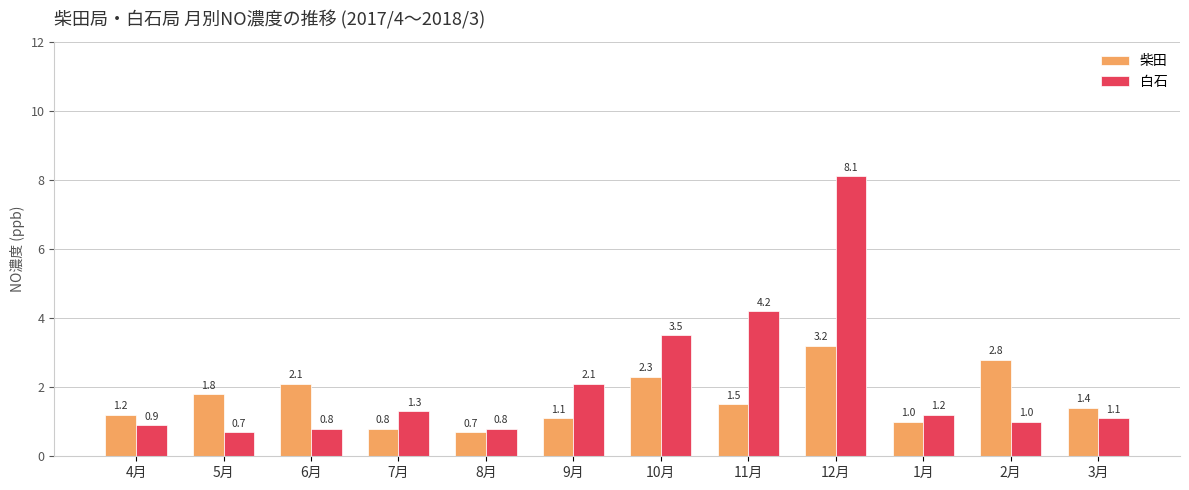

What is the average value of the 白石 series?

2.1